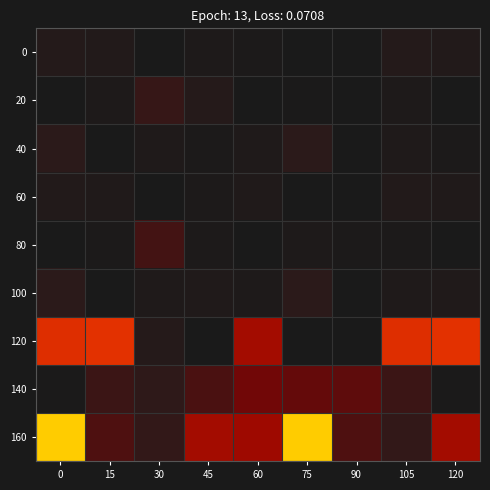

Reading left to right, list all the values displayed in this chart.

0: 0=6.9	15=5.9	30=0.0	45=3.0	60=1.7	75=0.0	90=0.0	105=6.9	120=5.9
20: 0=0.1	15=3.2	30=14.2	45=7.7	60=0.0	75=1.2	90=0.4	105=3.2	120=0.1
40: 0=11.7	15=0.1	30=3.8	45=1.7	60=3.9	75=11.7	90=0.1	105=3.8	120=1.7
60: 0=6.1	15=4.5	30=0.0	45=2.3	60=4.5	75=0.0	90=0.0	105=6.1	120=4.5
80: 0=0.5	15=2.2	30=16.1	45=2.6	60=0.1	75=3.0	90=2.2	105=2.2	120=0.5
100: 0=11.9	15=0.2	30=3.9	45=4.5	60=3.0	75=11.9	90=0.2	105=3.9	120=4.5
120: 0=43.4	15=44.6	30=8.1	45=0.0	60=30.8	75=0.0	90=0.0	105=43.4	120=44.6
140: 0=1.5	15=15.2	30=13.4	45=17.2	60=22.4	75=20.6	90=19.8	105=15.2	120=1.5
160: 0=64.8	15=17.7	30=13.7	45=30.8	60=29.8	75=64.8	90=17.7	105=13.7	120=30.8